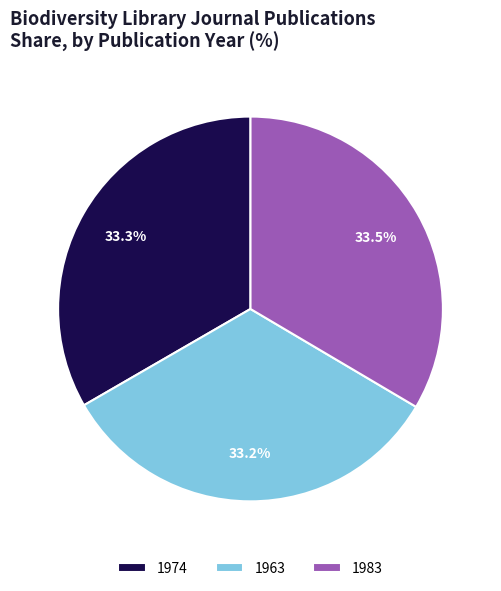

Approximately how many times larger is the value at 1974 compared to 1963?

1.0